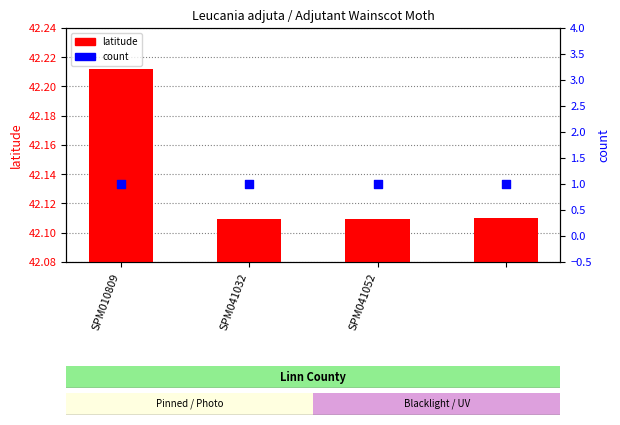

What are all the series names shown in the legend?

latitude, count